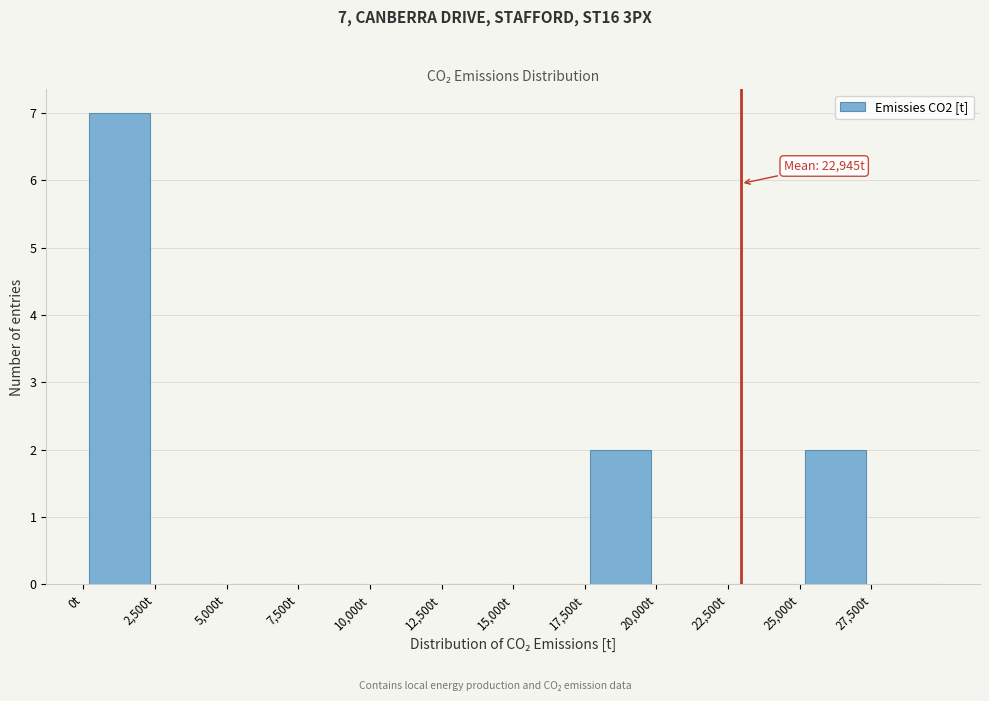

Over which range of the x-axis is the bar tallest?

0 to 2500